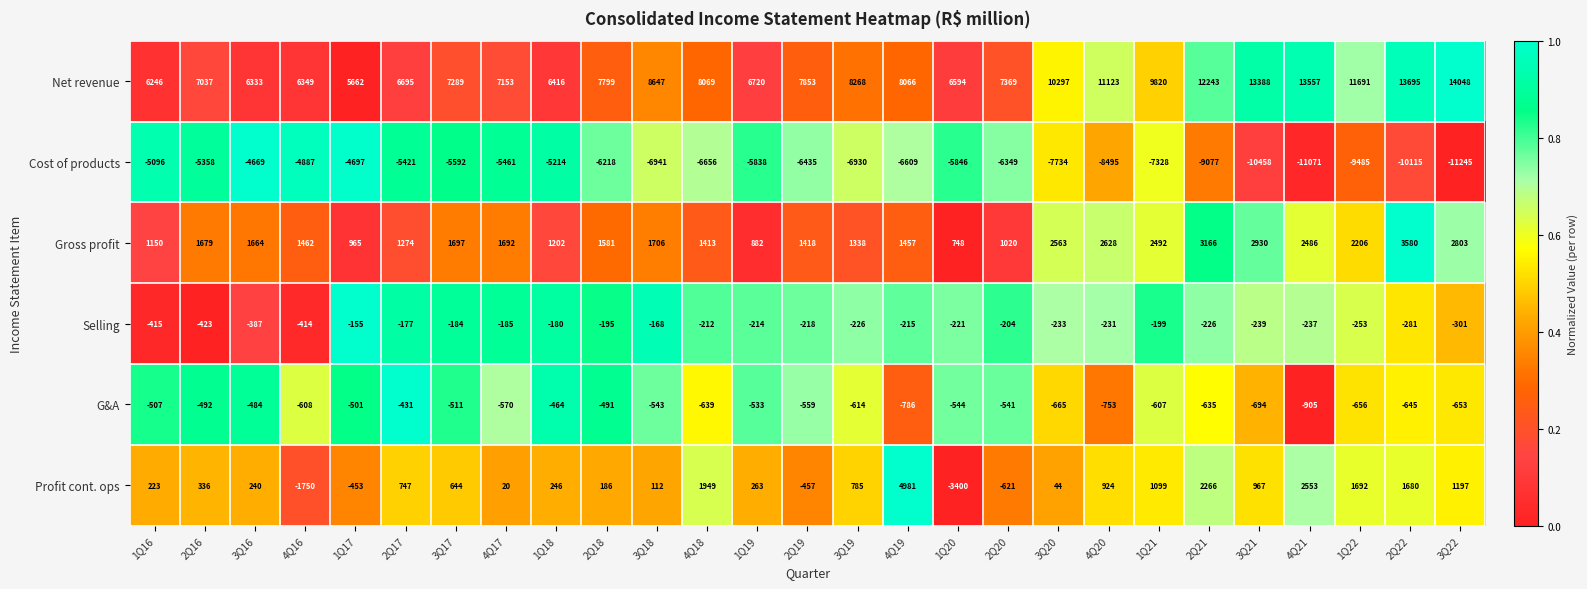

What is the approximate value of Net revenue at 3Q17, to the nearest 10?

7290